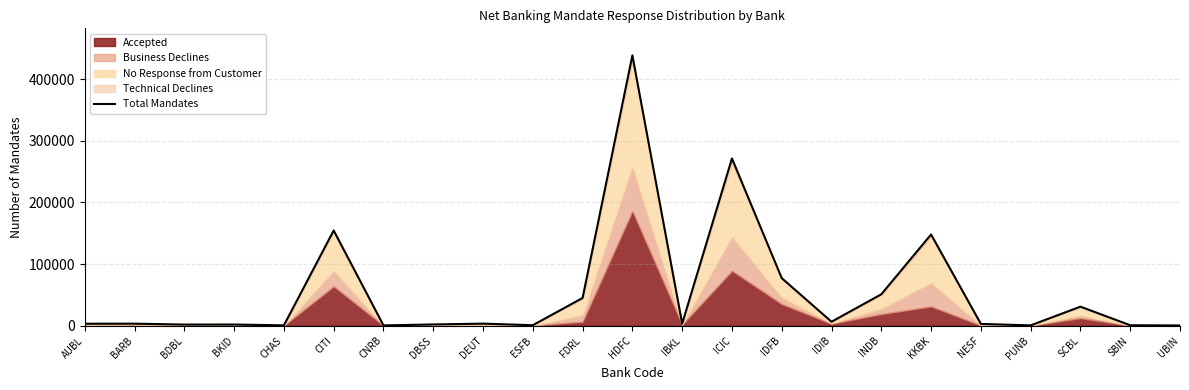

Is it true that the value at DEUT is 3249?

True